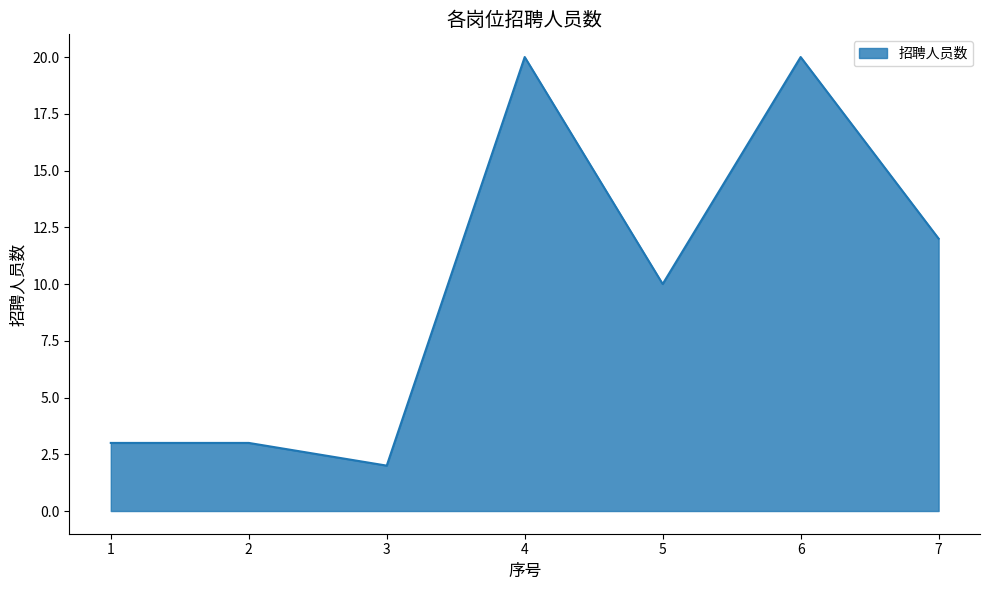

True or false: the data has more than 1 interior local peaks.

True